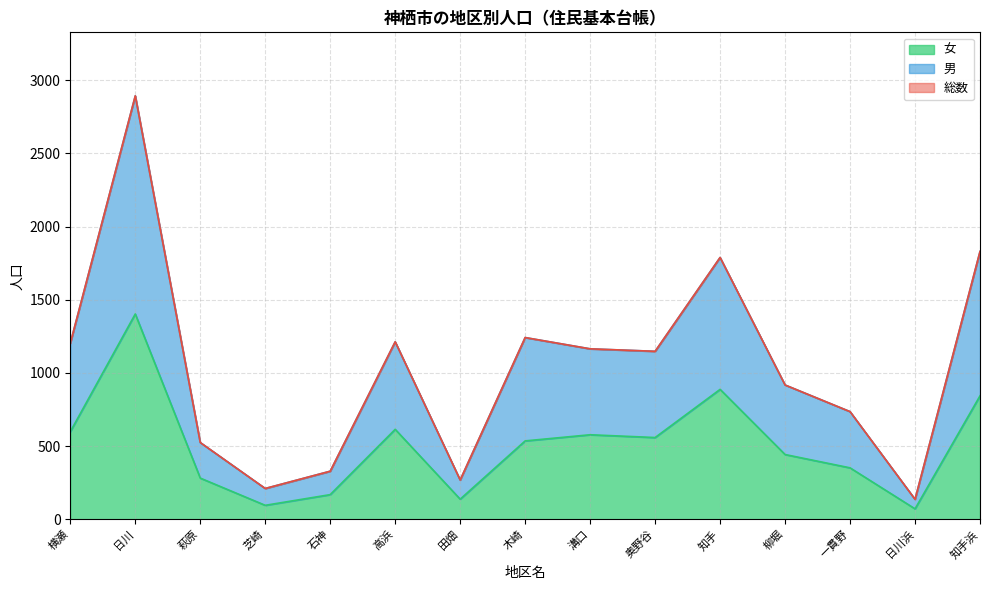

List the labels in order of 女 value, largest first.

日川, 知手, 知手浜, 高浜, 横瀬, 溝口, 奥野谷, 木崎, 柳堀, 一貫野, 萩原, 石神, 田畑, 芝崎, 日川浜